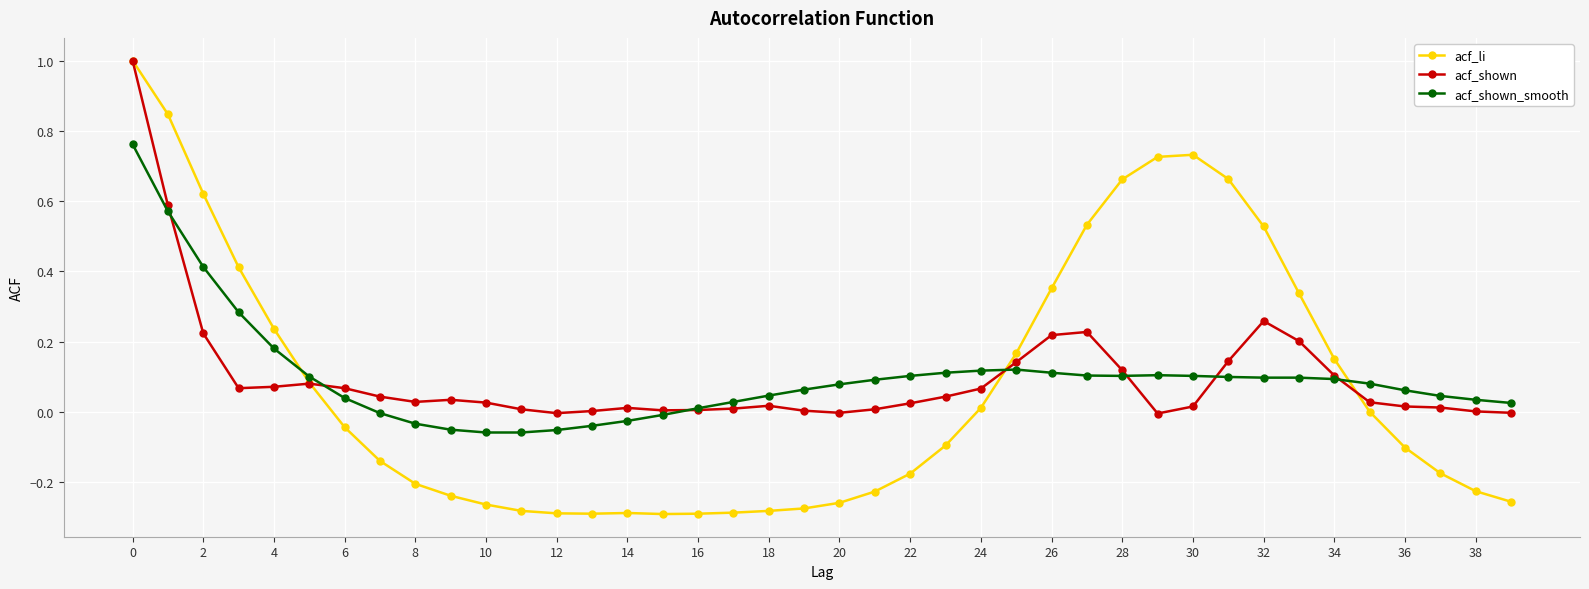

What is the greatest value displayed?

1.0